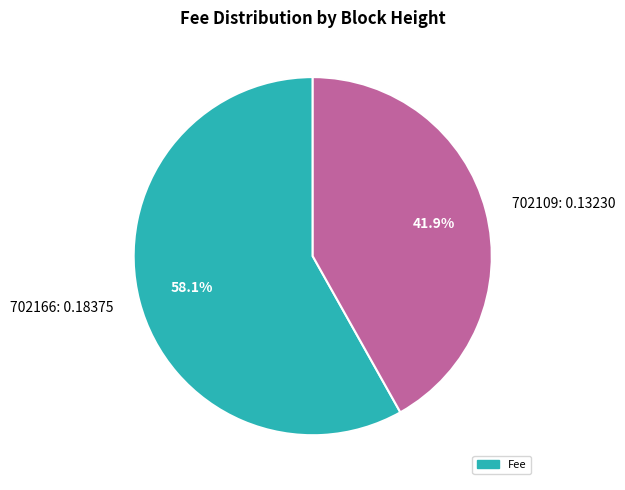

Rank the categories by value from highest to lowest.

702166, 702109